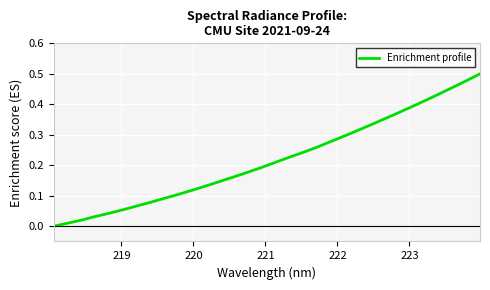

True or false: the data has more than 1 interior local peaks.

False